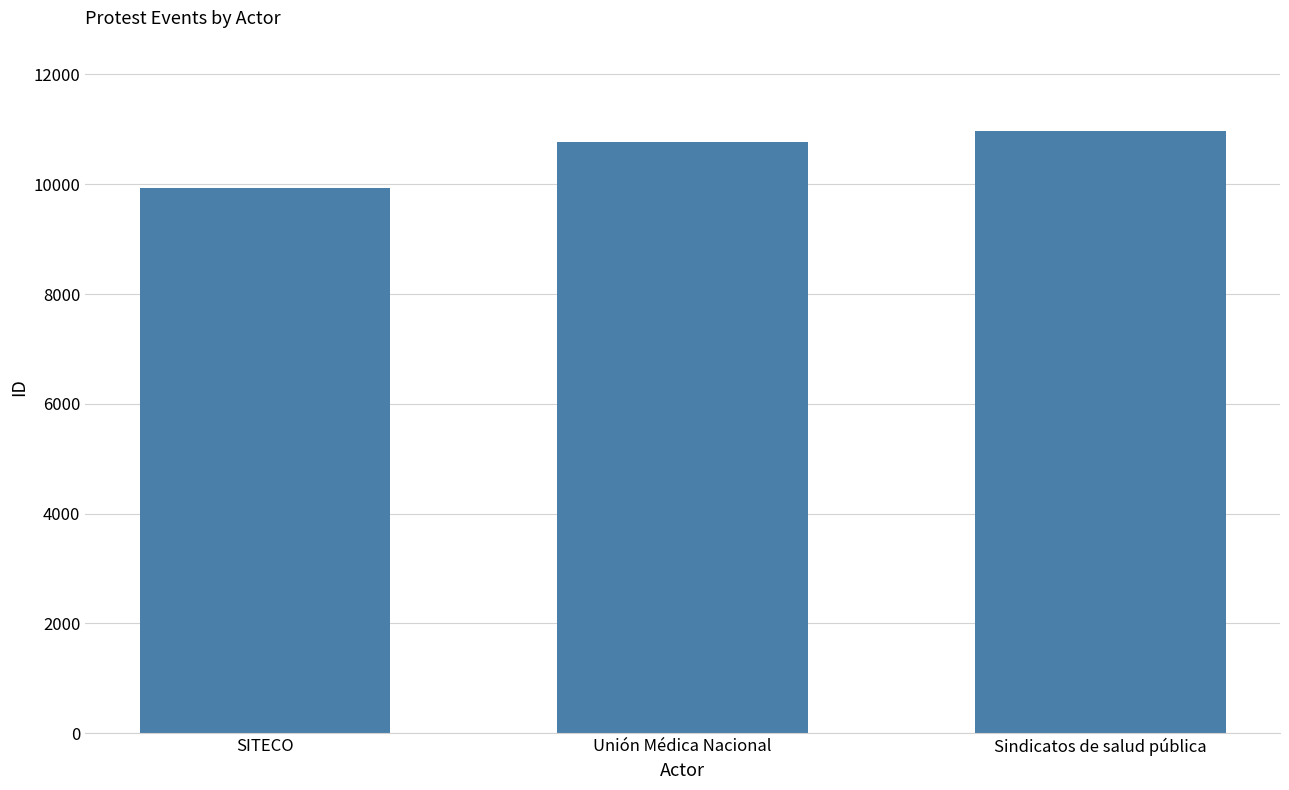

Which has a higher value, Unión Médica Nacional or SITECO?

Unión Médica Nacional